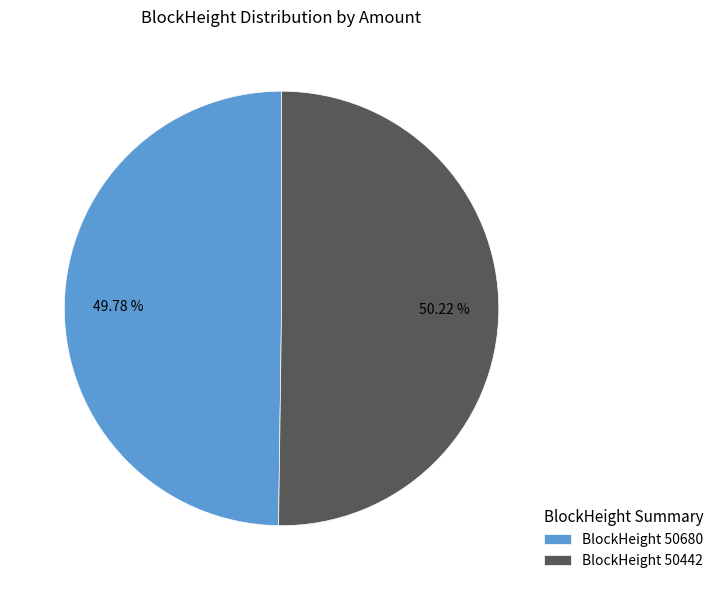

Is there a majority slice in this chart?

Yes